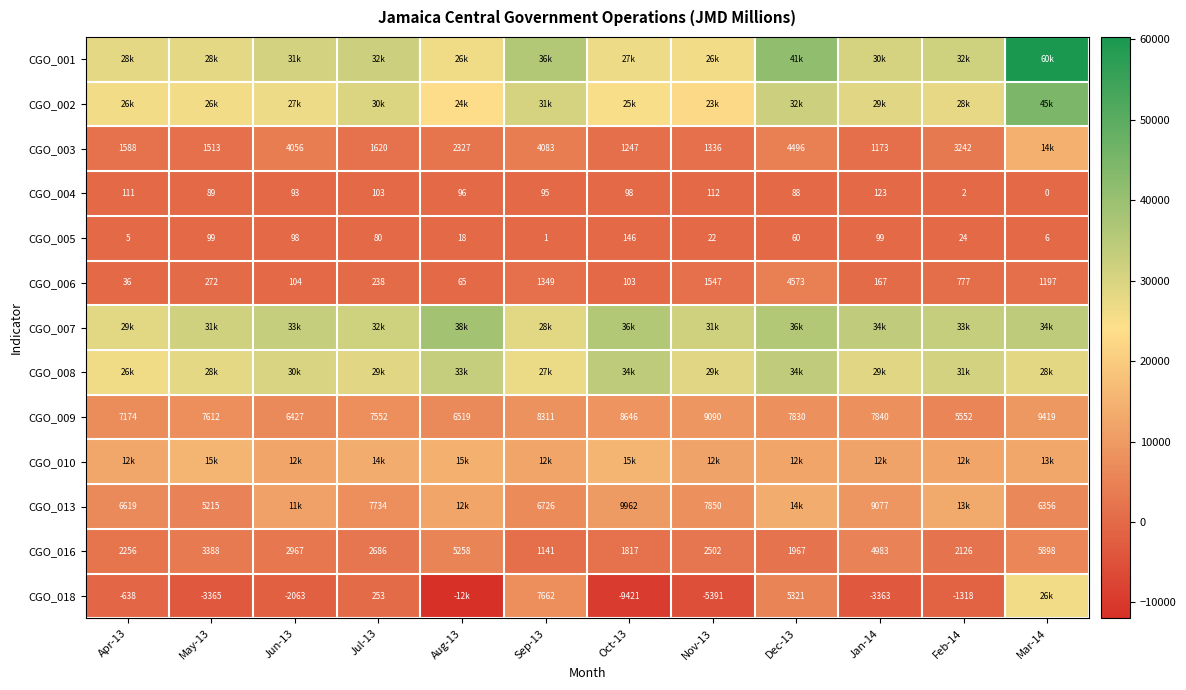

Is it true that CGO_009 equals 2022.1 at Sep-13?

False